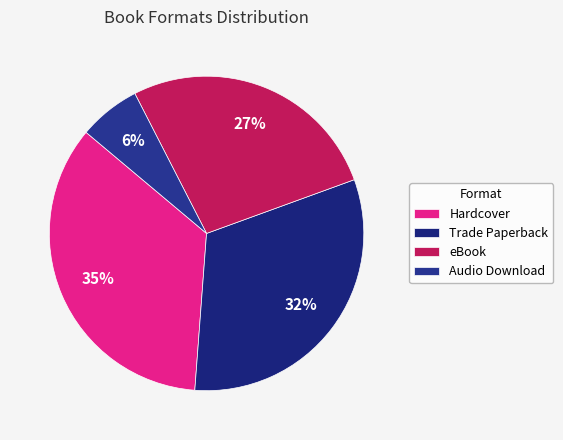

To the nearest percent, what percentage of the pie is Trade Paperback?

32%